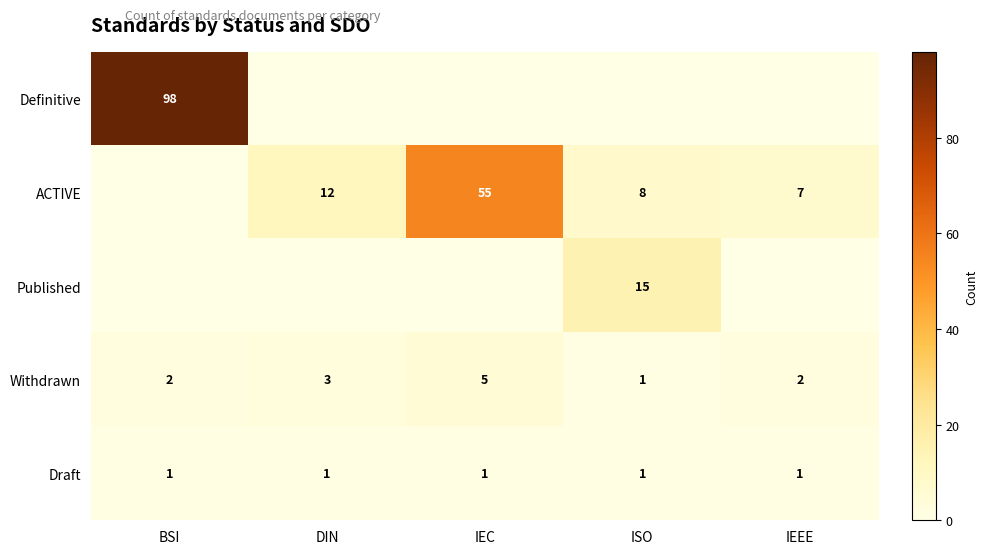

Which label corresponds to the smallest value in the chart?

DIN